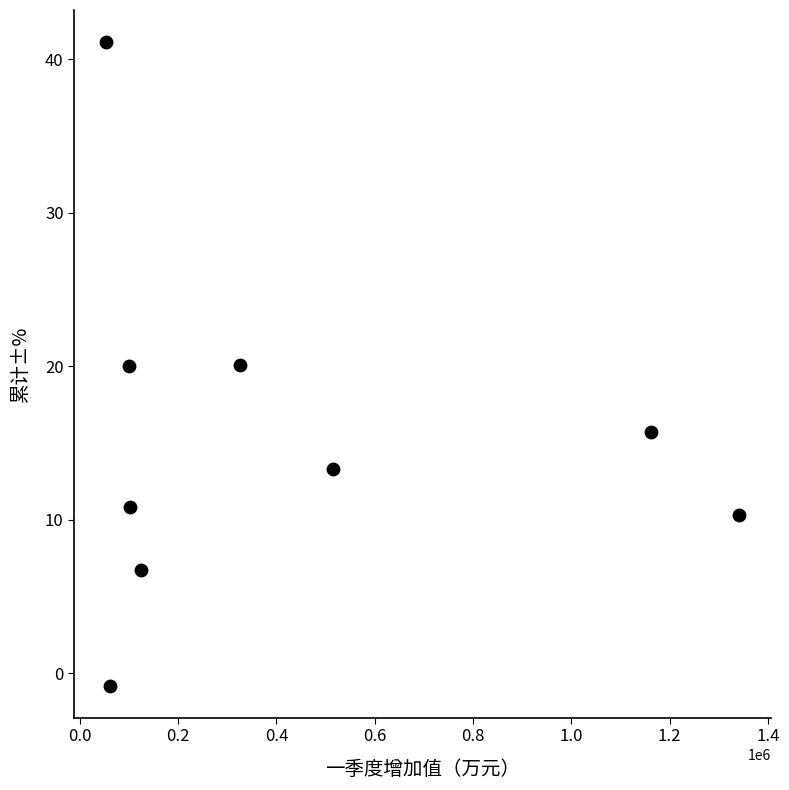

What is the range of Y values (max minus min)?

41.9